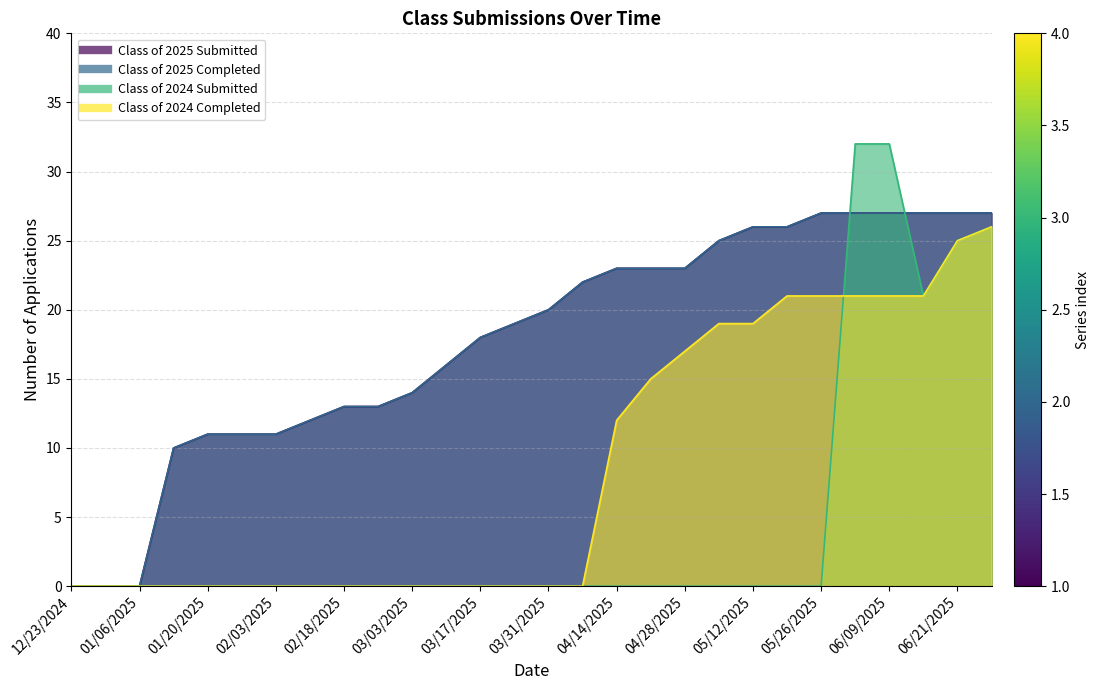

What is the difference between the maximum and minimum values in the Class of 2024 Completed series?

26